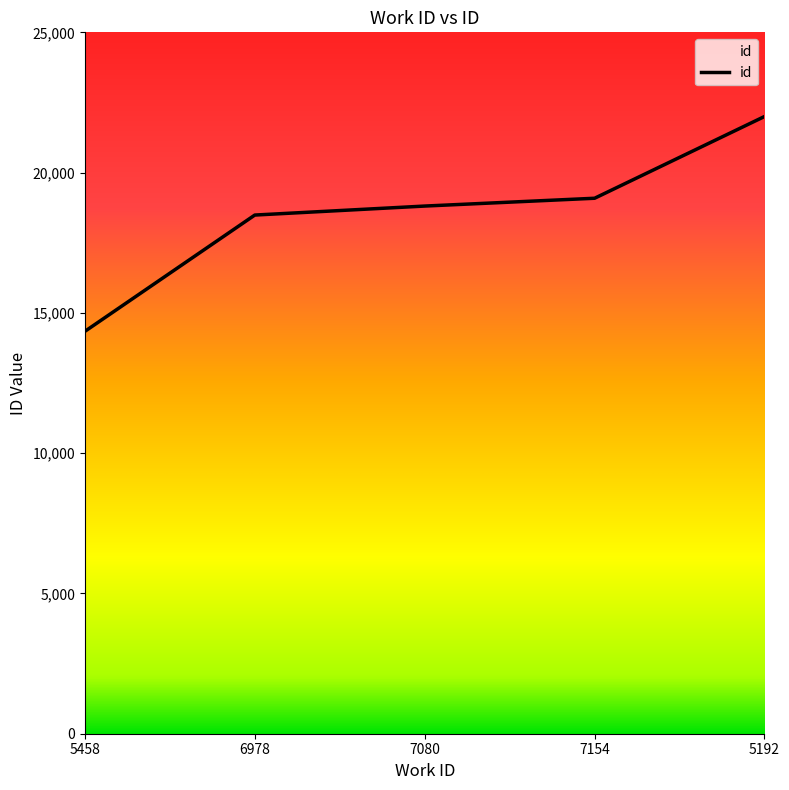

What is the difference between the second highest and minimum values?

4743.5